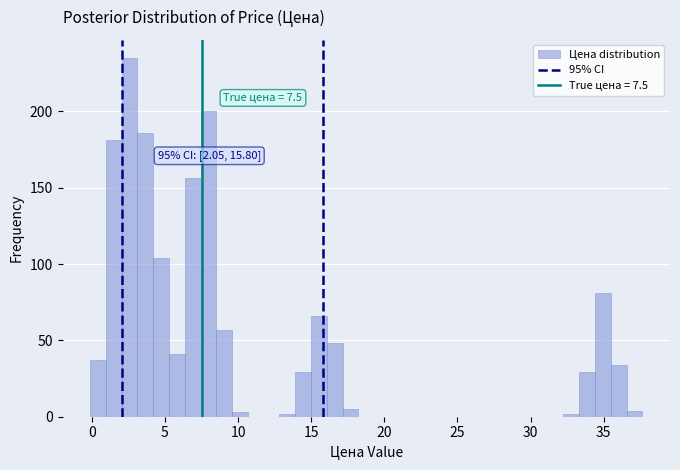

Around what value on the x-axis is the tallest bar? Give the approximate position of its centre, as read against the axis.

2.5